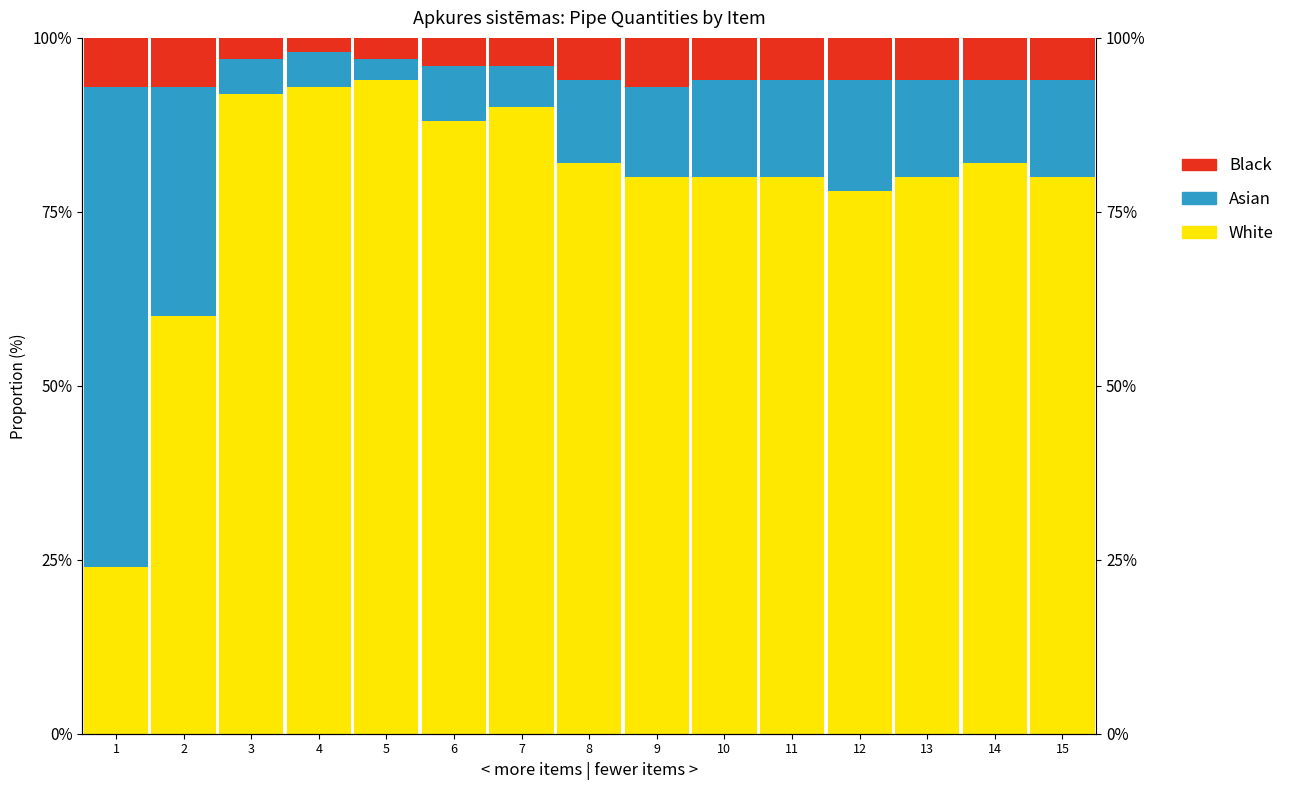

At how many categories does at least one series exceed 45?

15